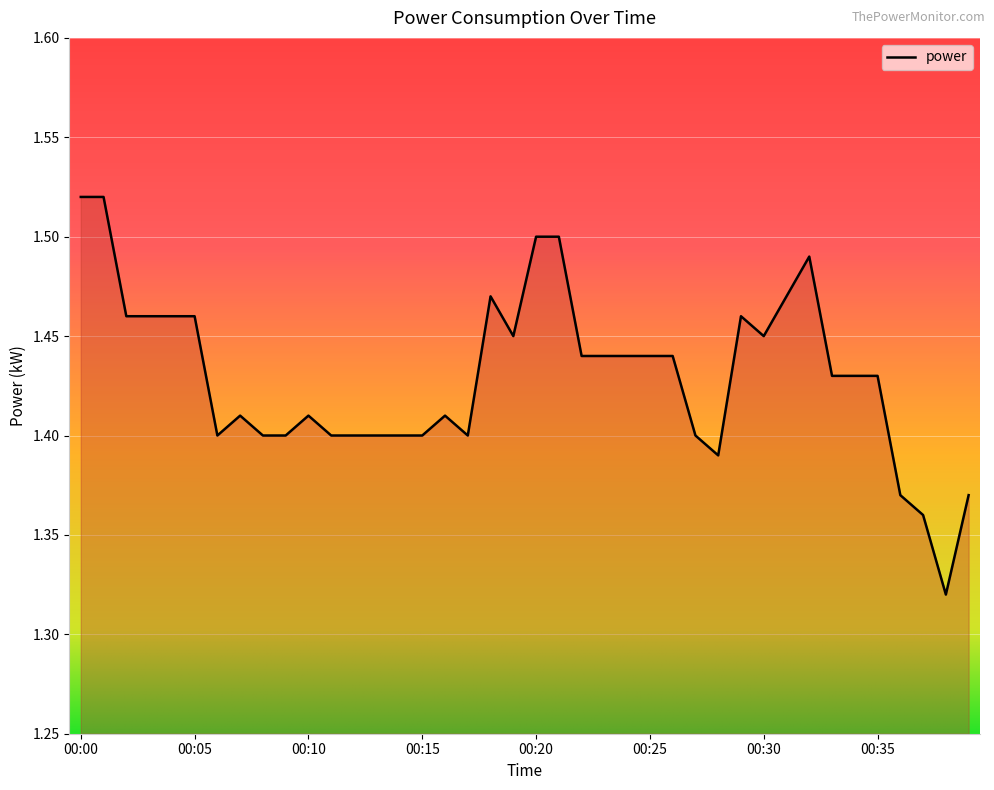

What is the smallest value displayed?

1.3